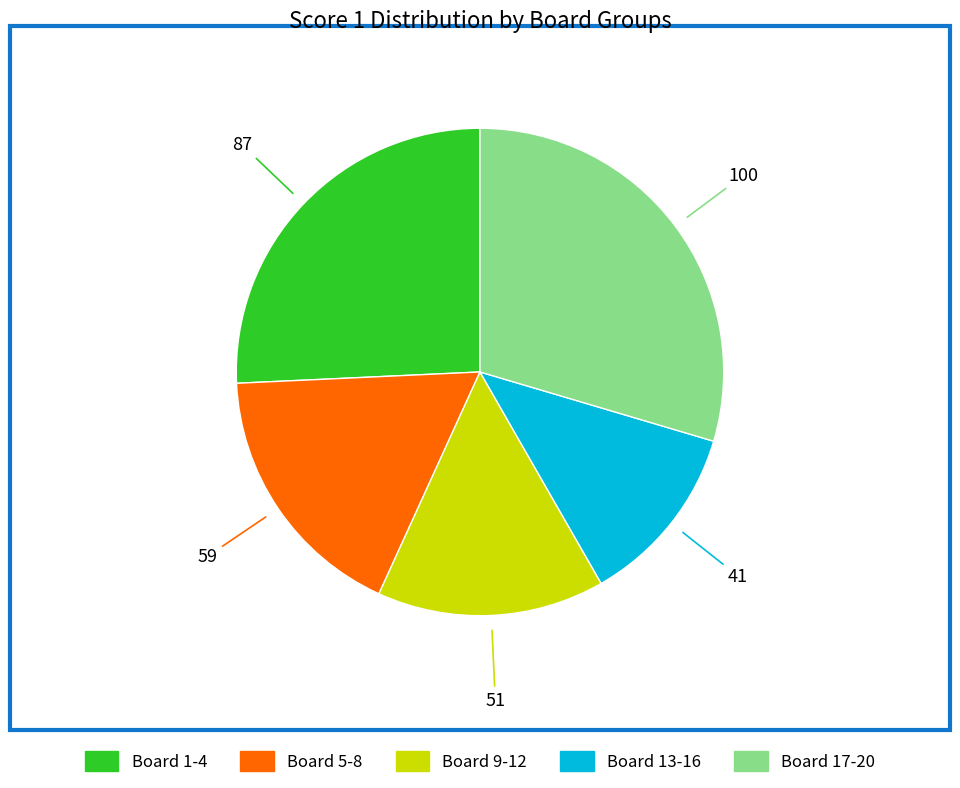

Count the number of slices in the pie.

5